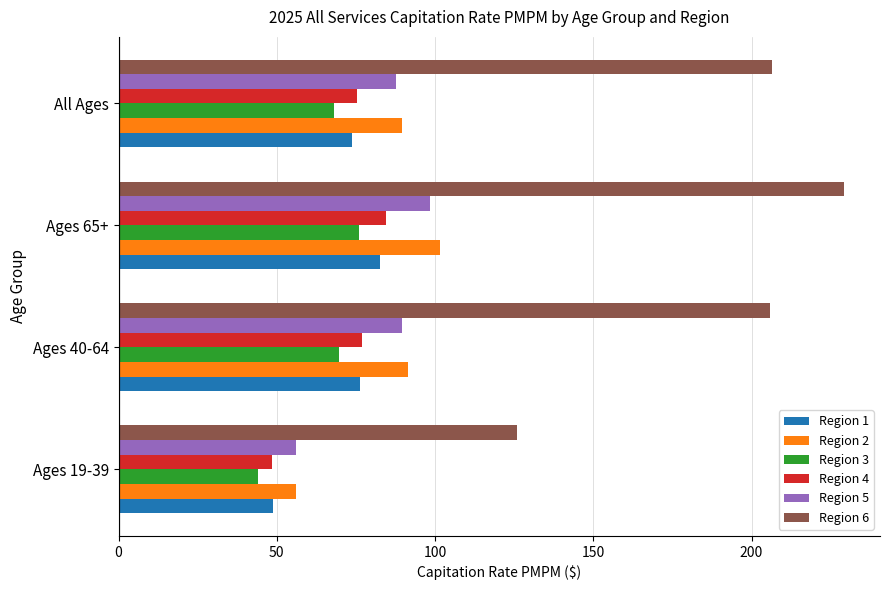

True or false: Region 5 has a value of 89.4 at Ages 40-64.

True